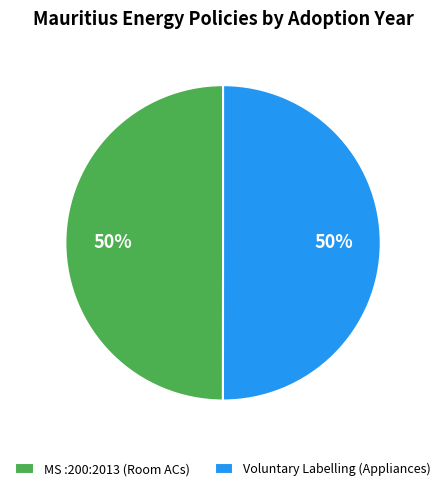

Combined, do MS :200:2013 (Room ACs) and Voluntary Labelling (Appliances) account for over 50%?

Yes